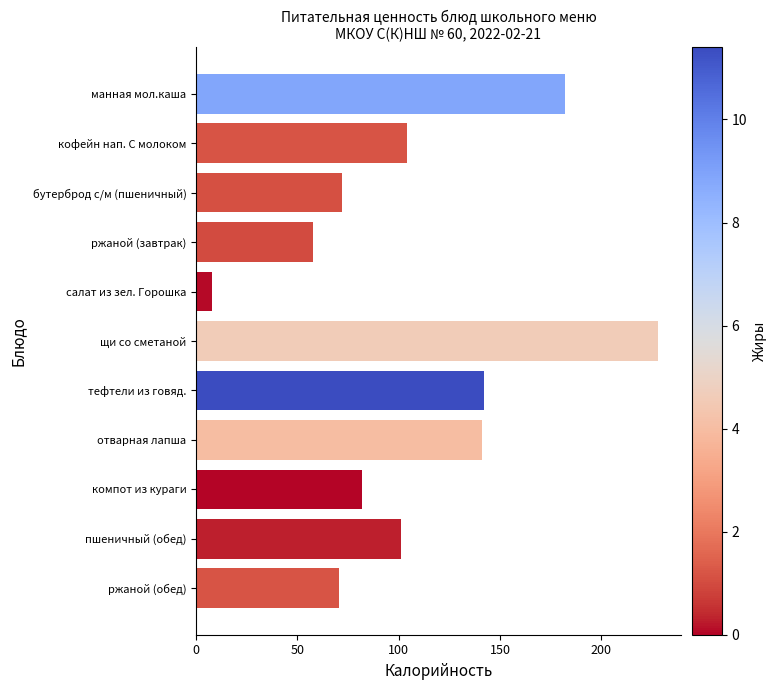

Where is the data nearest to the value 117?

кофейн нап. С молоком